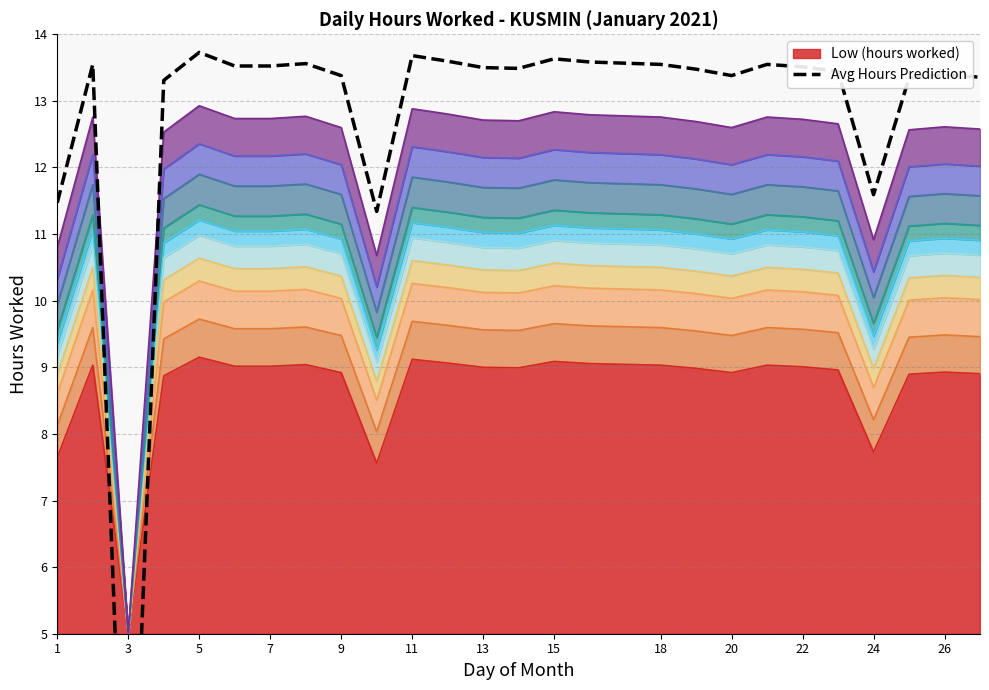

At which label does Low (hours worked) reach its minimum?

3